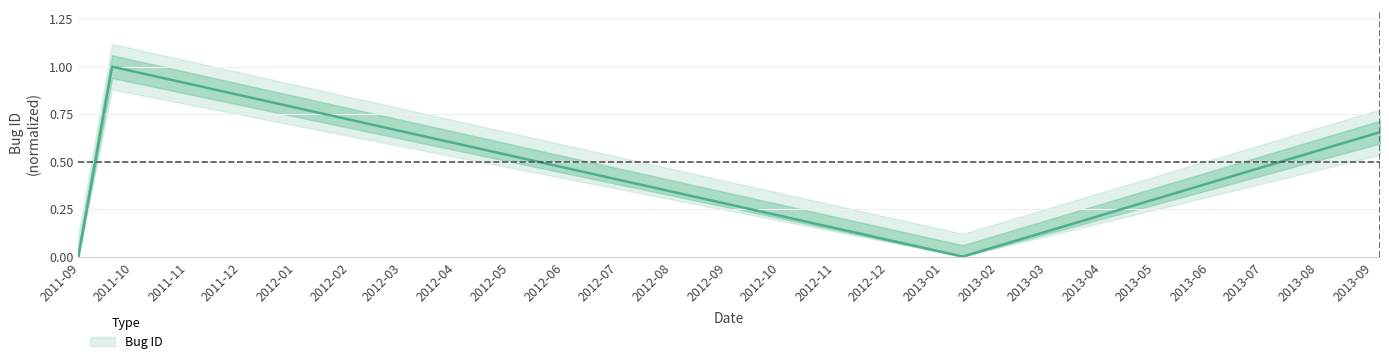

How many points are higher than both their immediate neighbors (excluding endpoints)?

1